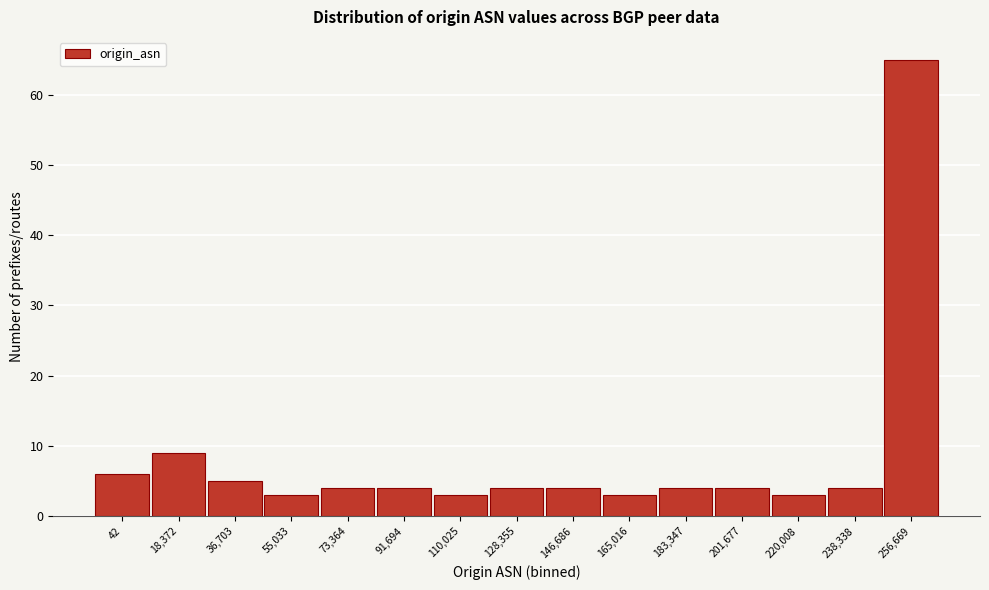

Reading right to left, transcribe all the data shown in this chart.

65	4	3	4	4	3	4	4	3	4	4	3	5	9	6